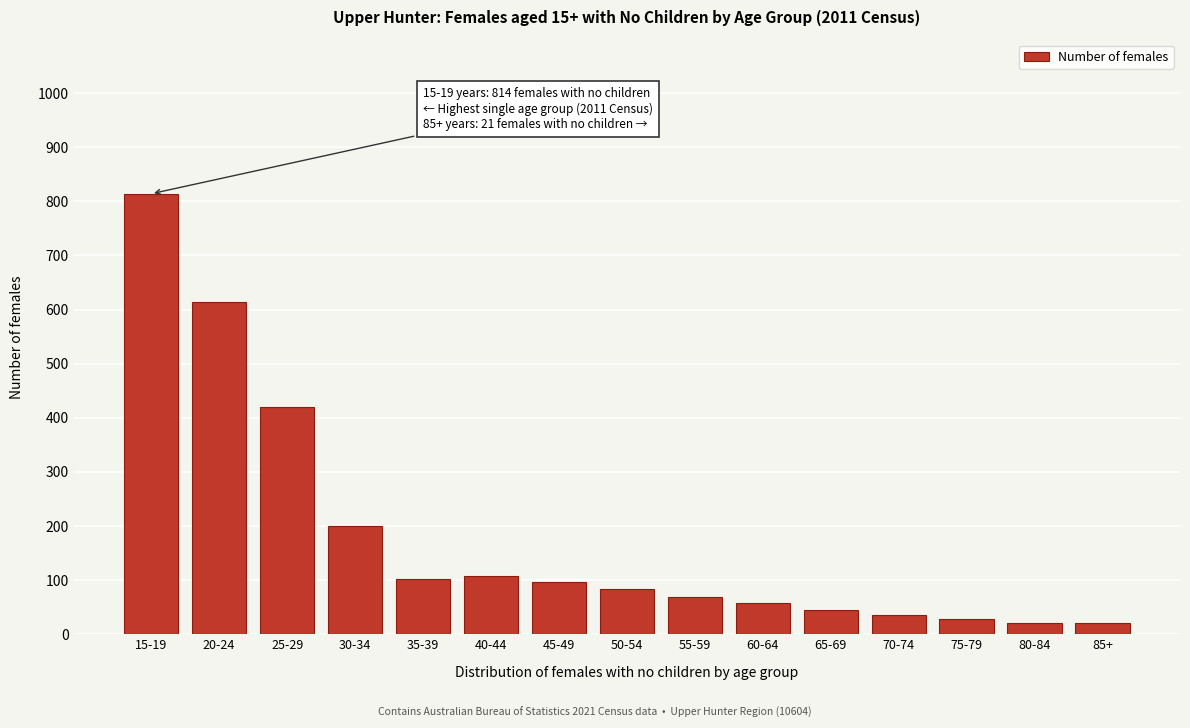

What is the difference between the maximum and minimum values?

794